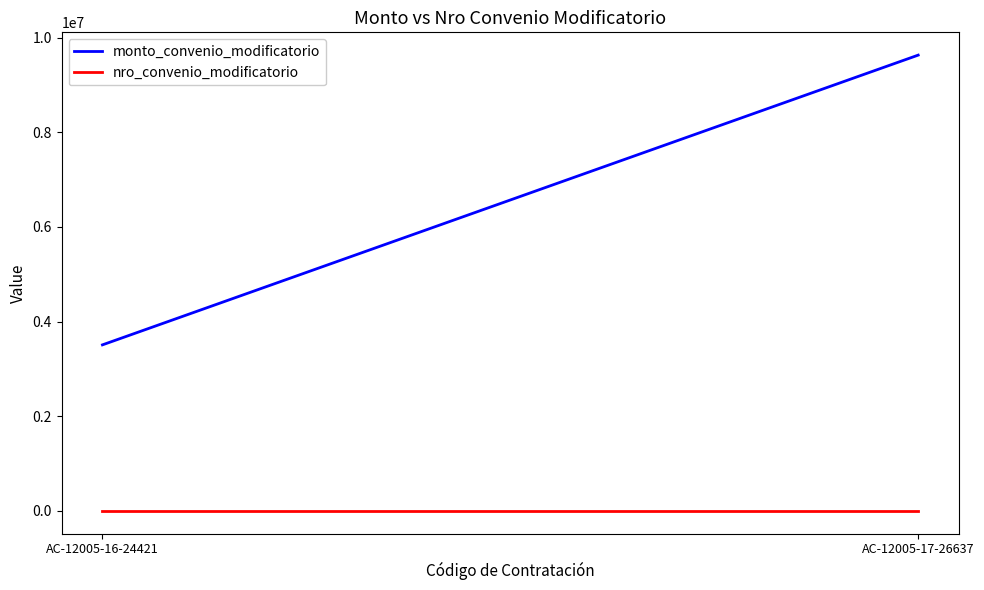

Rank the categories by monto_convenio_modificatorio value from highest to lowest.

AC-12005-17-26637, AC-12005-16-24421